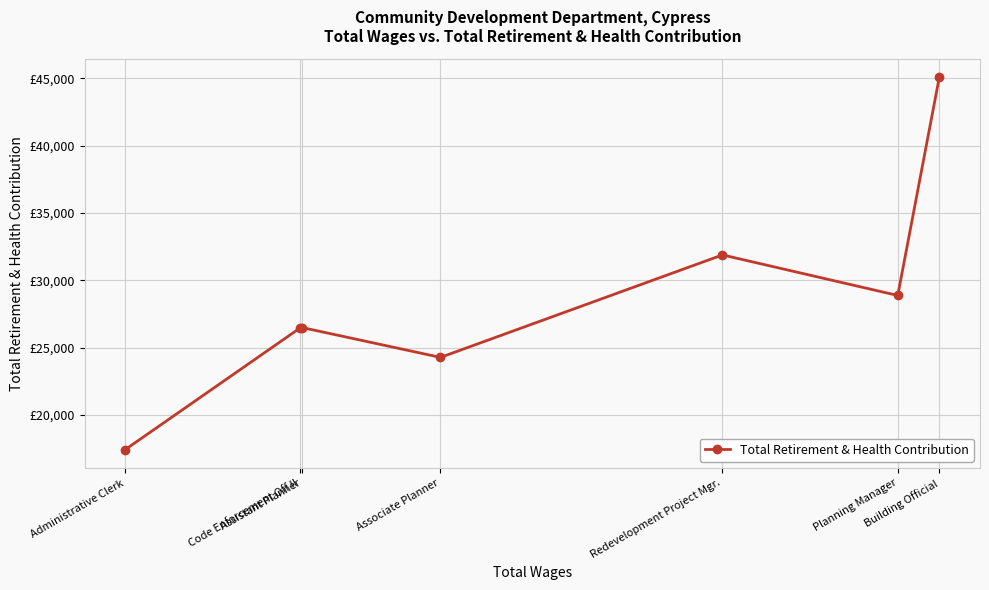

Does the chart display data point markers on the line(s)?

Yes